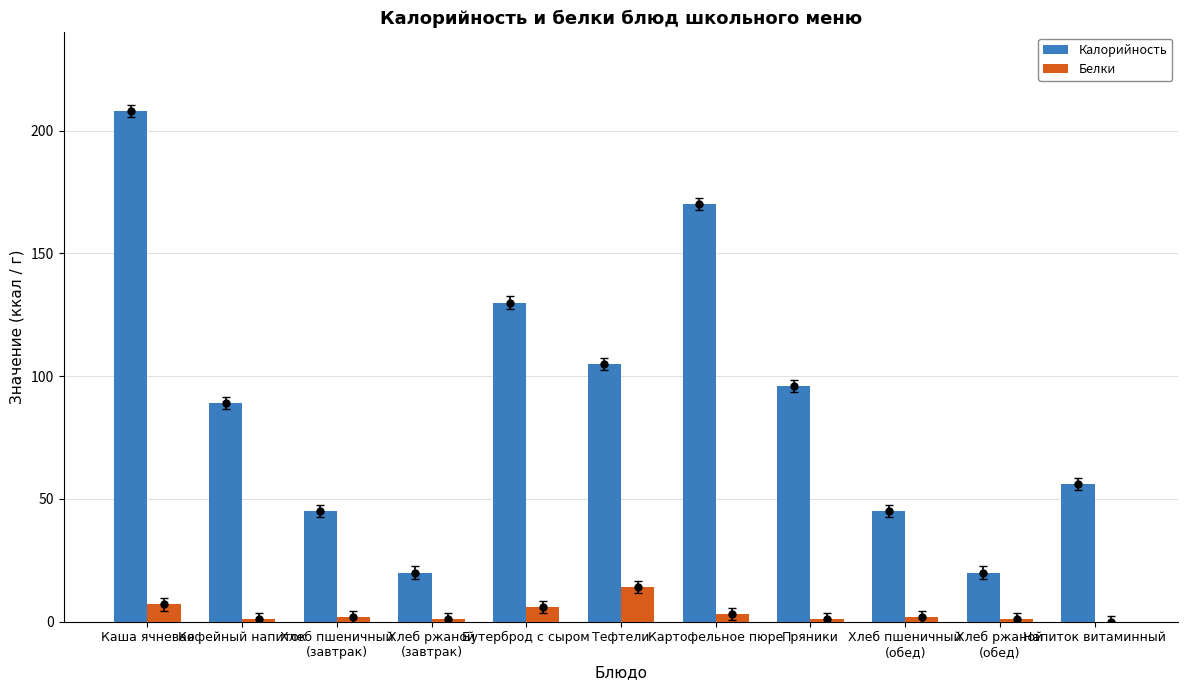

The Калорийность series shows 105 at Тефтели. True or false?

True